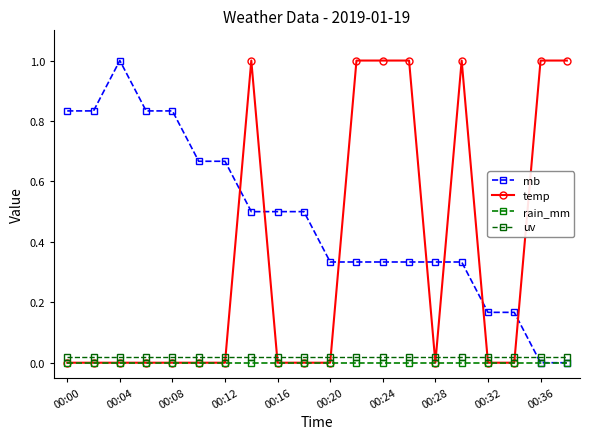

How many lines are shown in the chart?

4